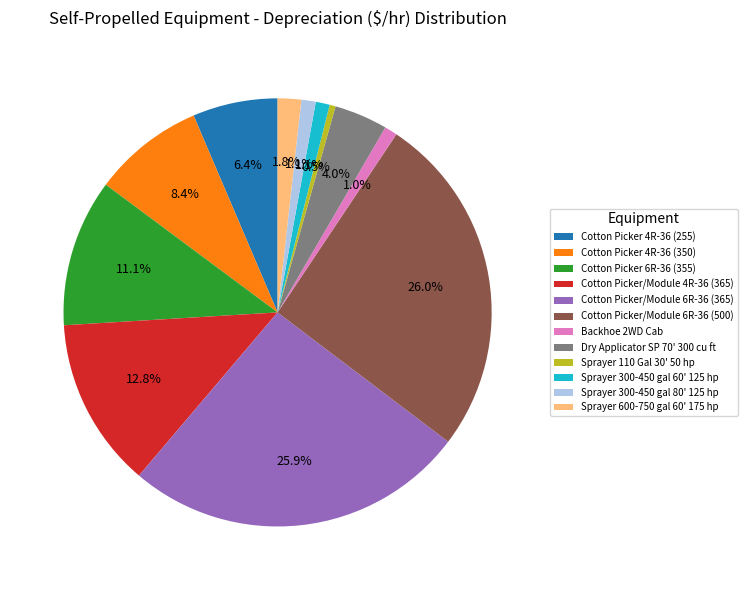

What percentage do Sprayer 300-450 gal 80' 125 hp and Cotton Picker/Module 4R-36 (365) together represent?

13.9%